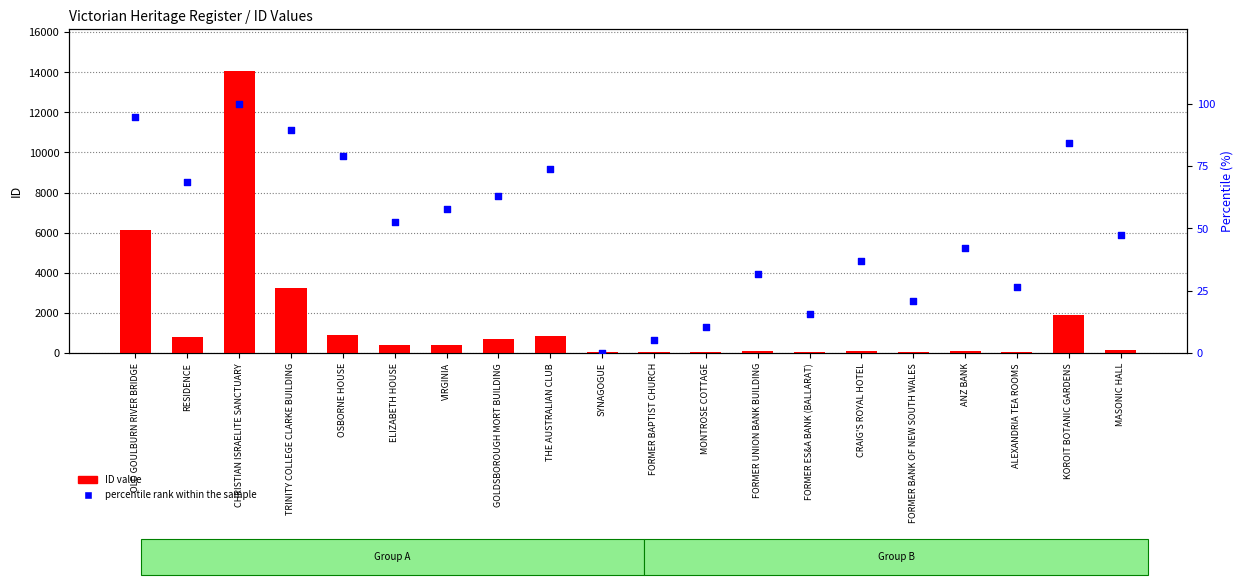

Which series has the largest total across all categories?

ID value